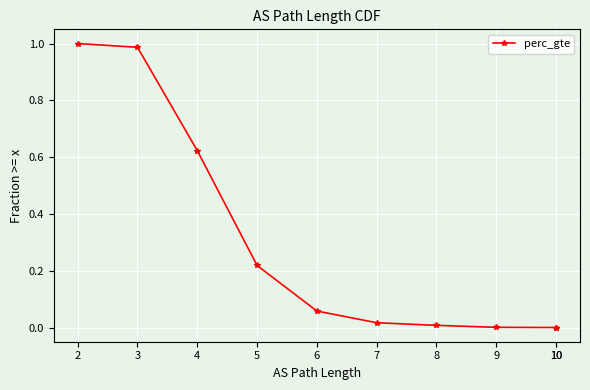

True or false: there are more than 2 points higher than both neighbors.

False